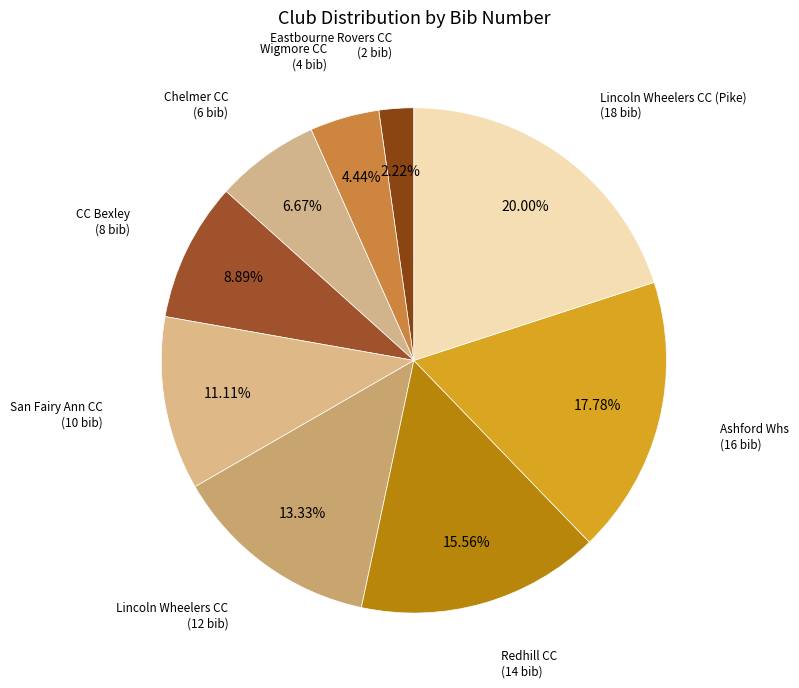

To the nearest percent, what percentage of the pie is Lincoln Wheelers CC?

13%